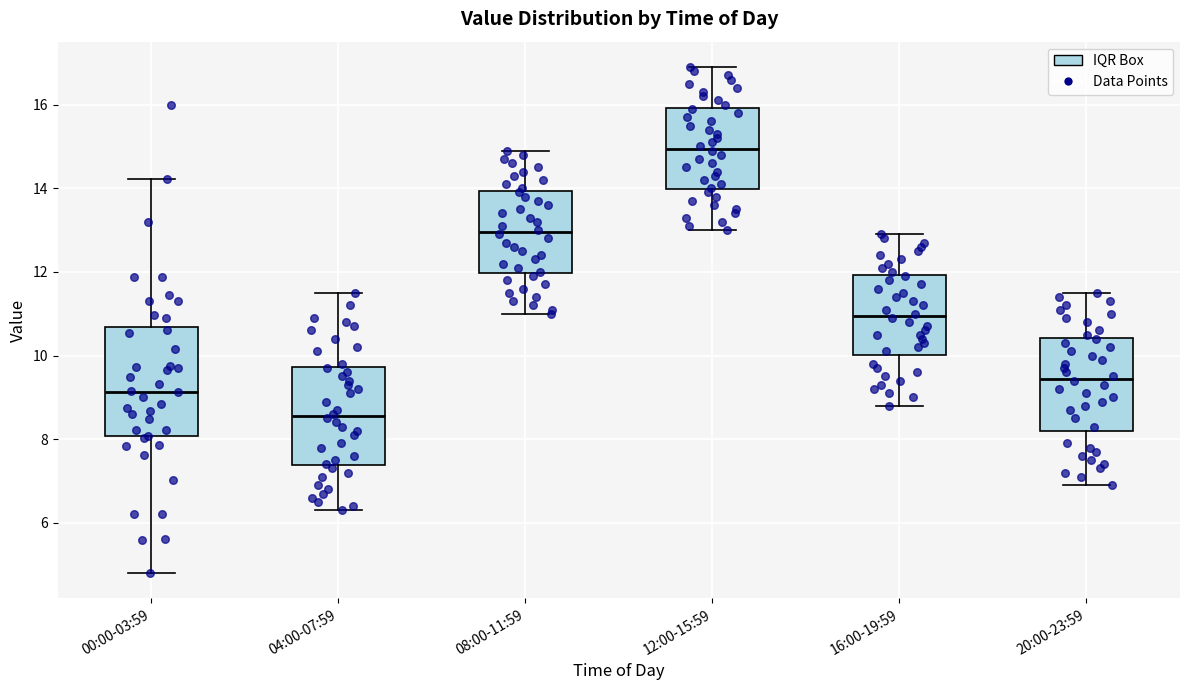

Reading left to right, read every box against the y-axis: the position of its median line, the range the box covers, and the ends of its whiskers. The values are not printed on the chart, so give them approximately, as read against the axis.

00:00-03:59: median 9.2, box 8.0 to 10.6, whiskers 4.8 to 14.2
04:00-07:59: median 8.6, box 7.4 to 9.8, whiskers 6.4 to 11.6
08:00-11:59: median 13.0, box 12.0 to 14.0, whiskers 11.0 to 15.0
12:00-15:59: median 15.0, box 14.0 to 16.0, whiskers 13.0 to 17.0
16:00-19:59: median 11.0, box 10.0 to 12.0, whiskers 8.8 to 13.0
20:00-23:59: median 9.4, box 8.2 to 10.4, whiskers 7.0 to 11.6